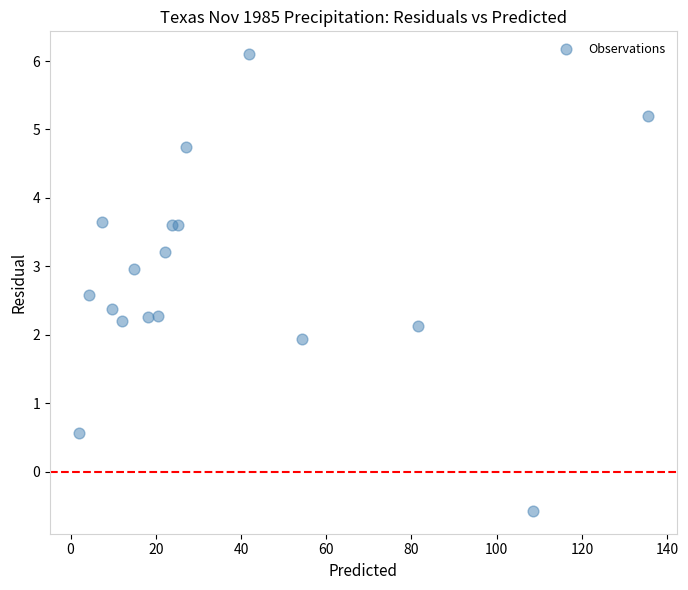

What is the range of Y values (max minus min)?

6.7